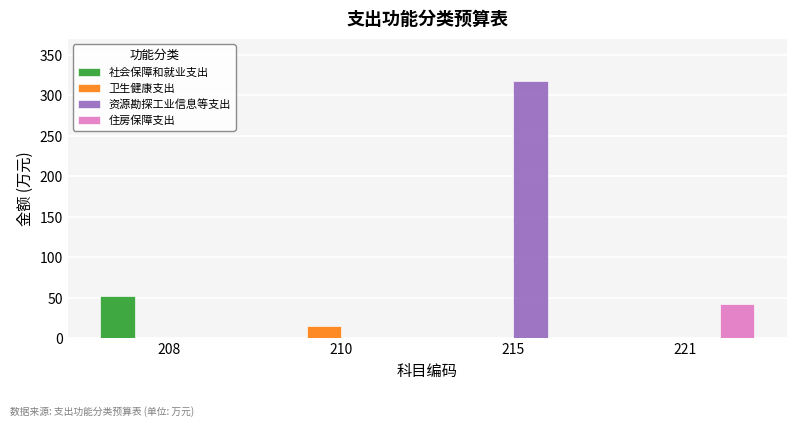

Which series has the largest total across all categories?

资源勘探工业信息等支出